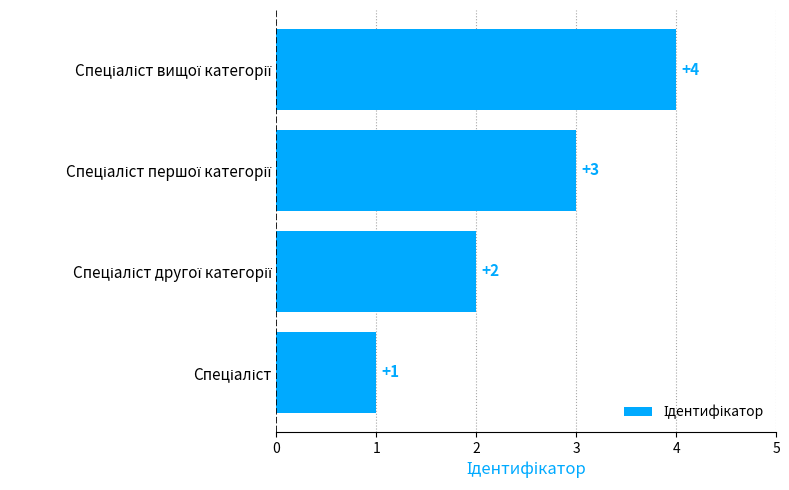

What is the difference between the maximum and minimum values?

3